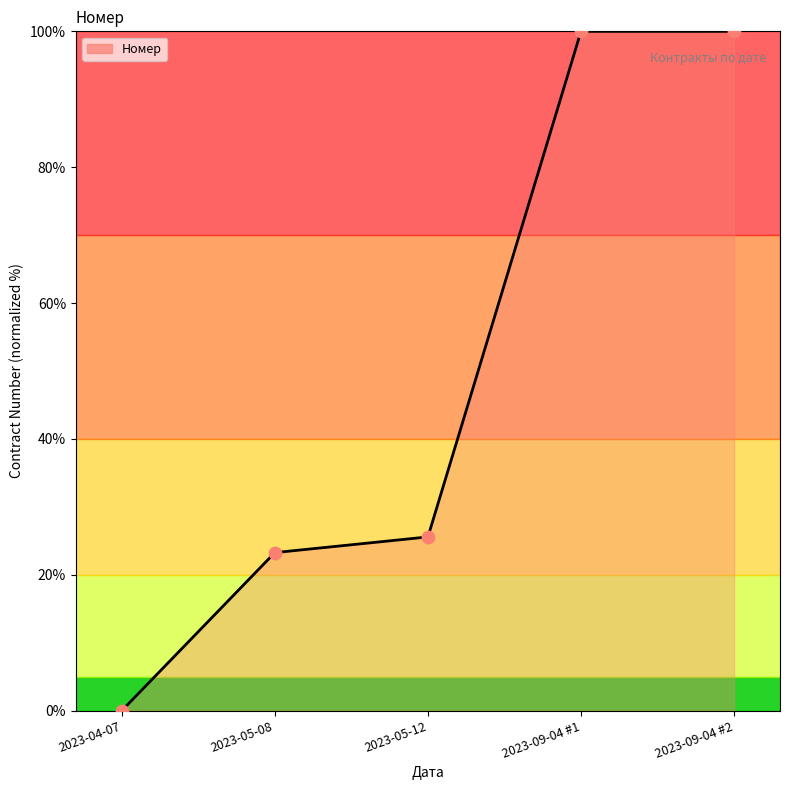

Which has a higher value, 2023-09-04 #1 or 2023-05-08?

2023-09-04 #1